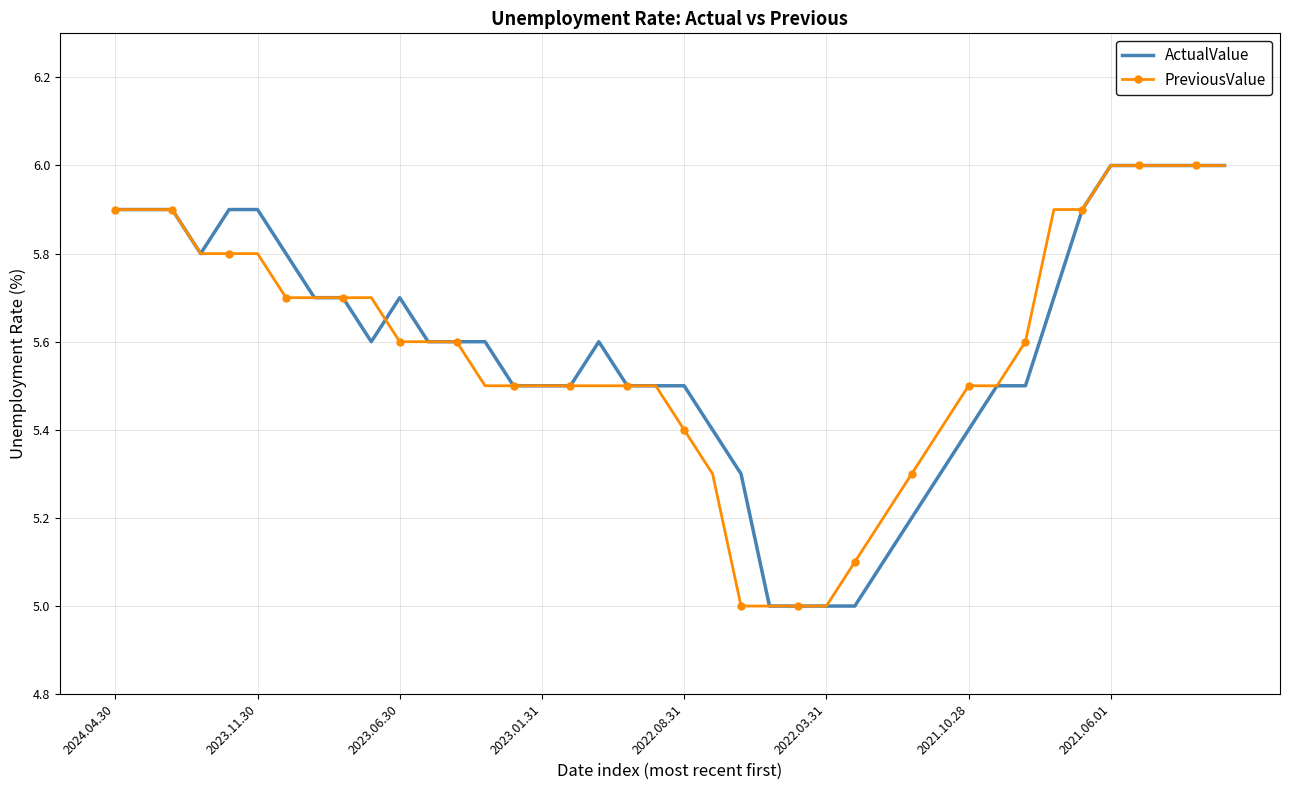

What is the minimum value for PreviousValue?

5.0